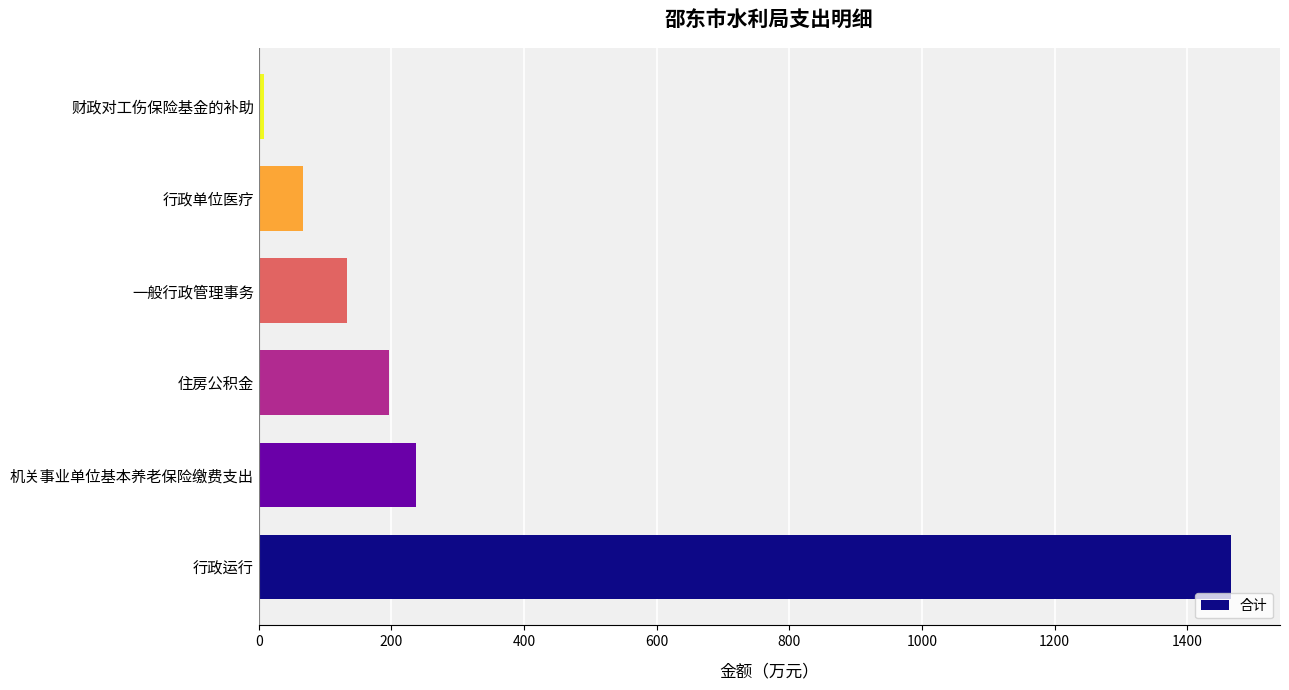

What is the average value?

351.1